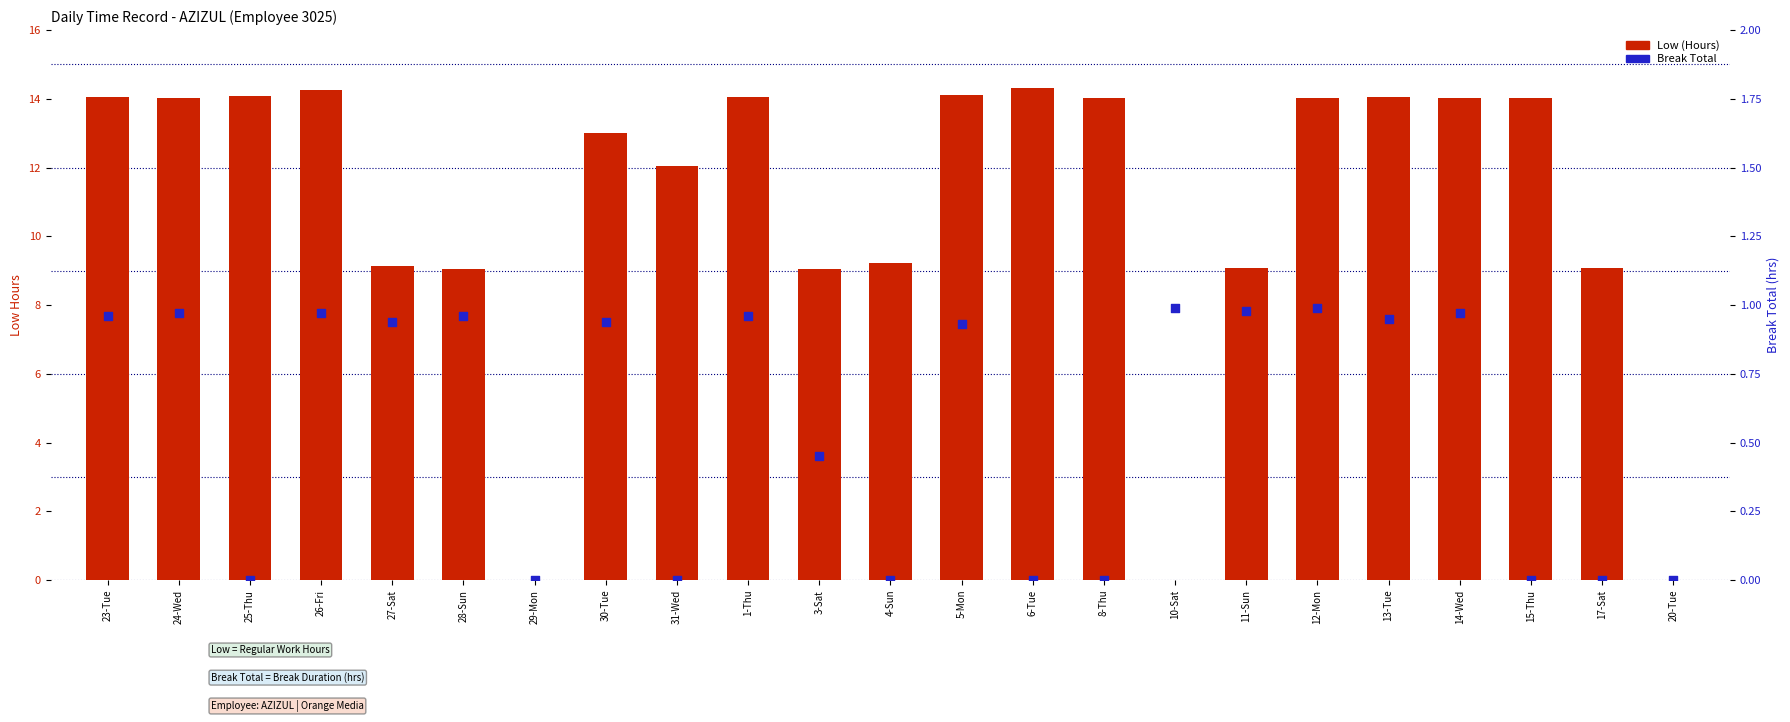

Which series reaches the maximum Y coordinate?

Low (Hours)